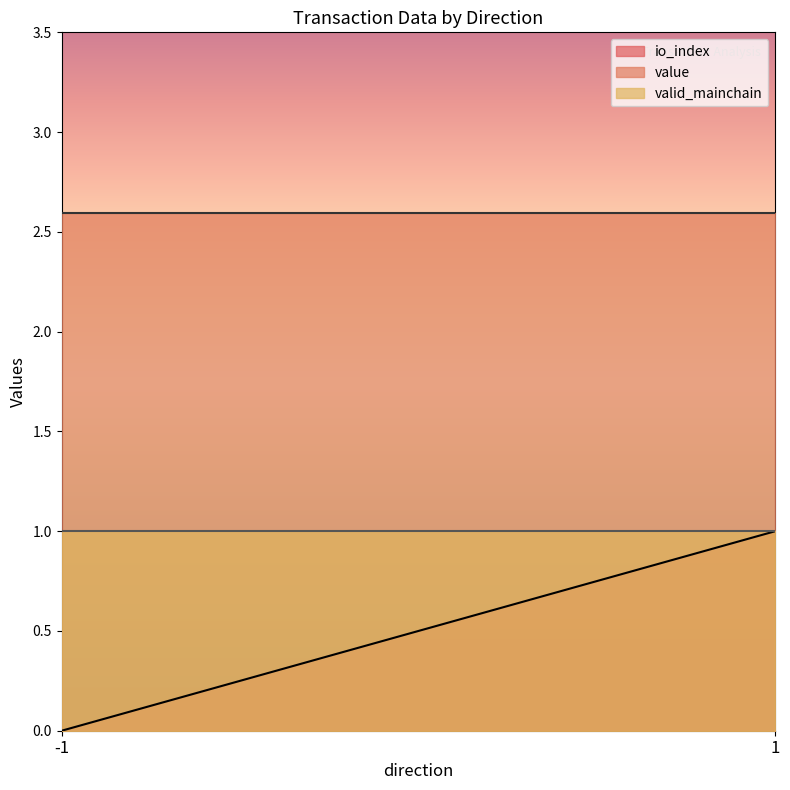

What is the greatest value displayed?

2.6